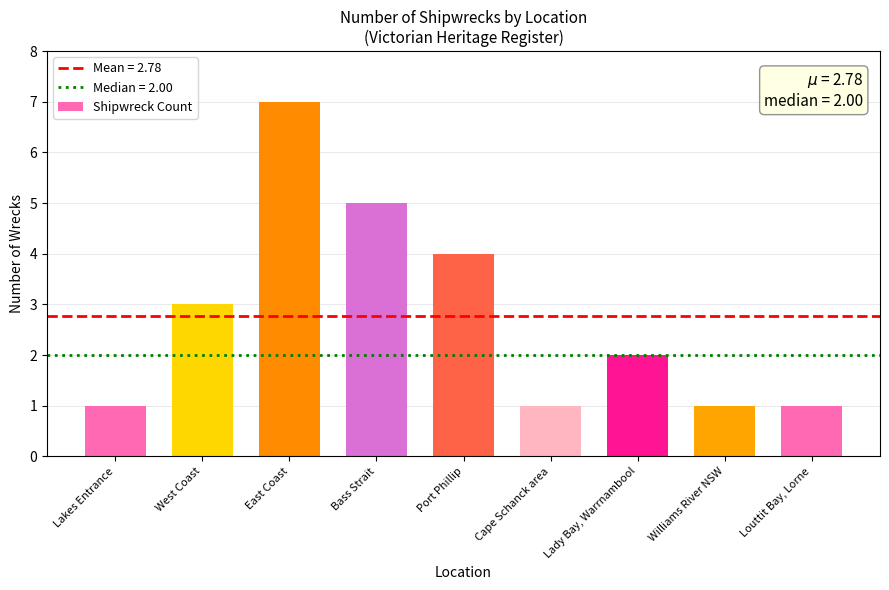

How many bars are there in total?

9